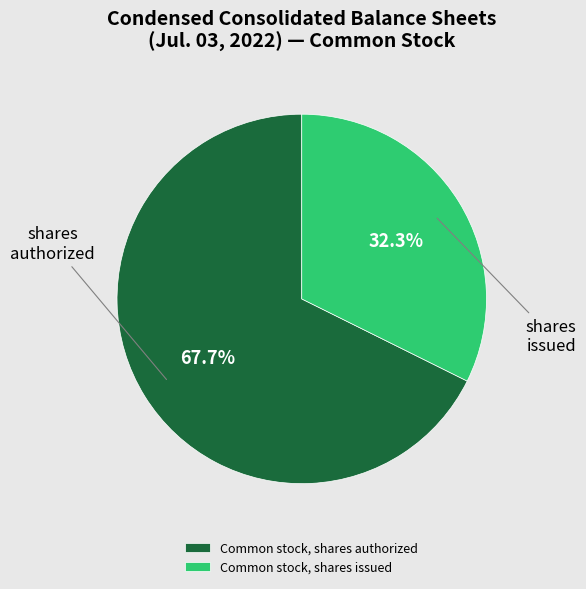

Approximately how many times larger is the value at Common stock, shares issued compared to Common stock, shares authorized?

0.5